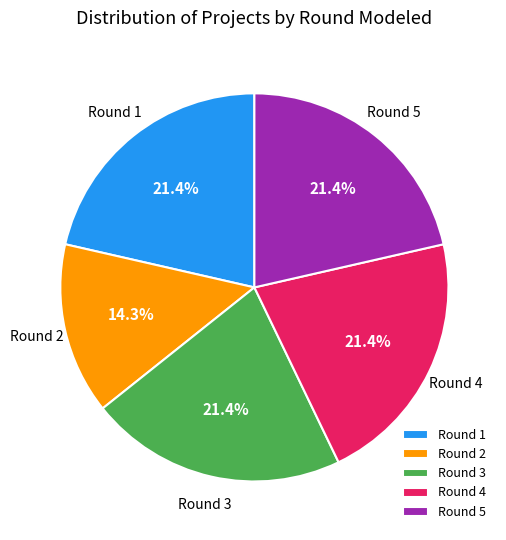

To the nearest percent, what is the combined percentage of Round 1 and Round 4?

43%